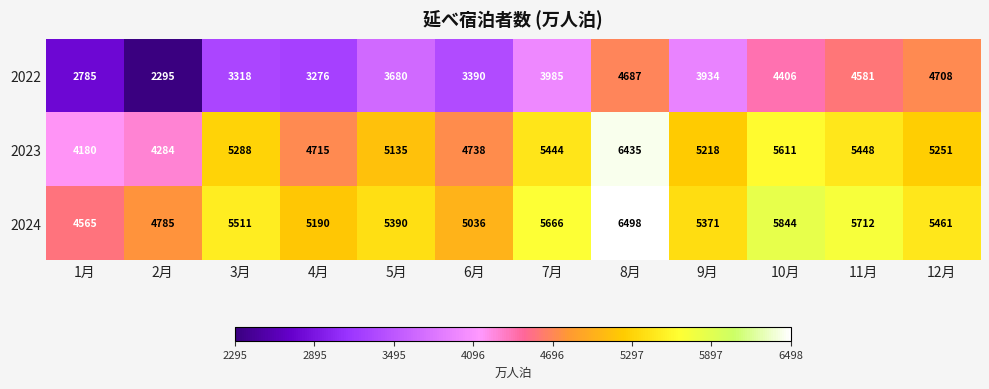

What is the average value of the 2024 series?

5419